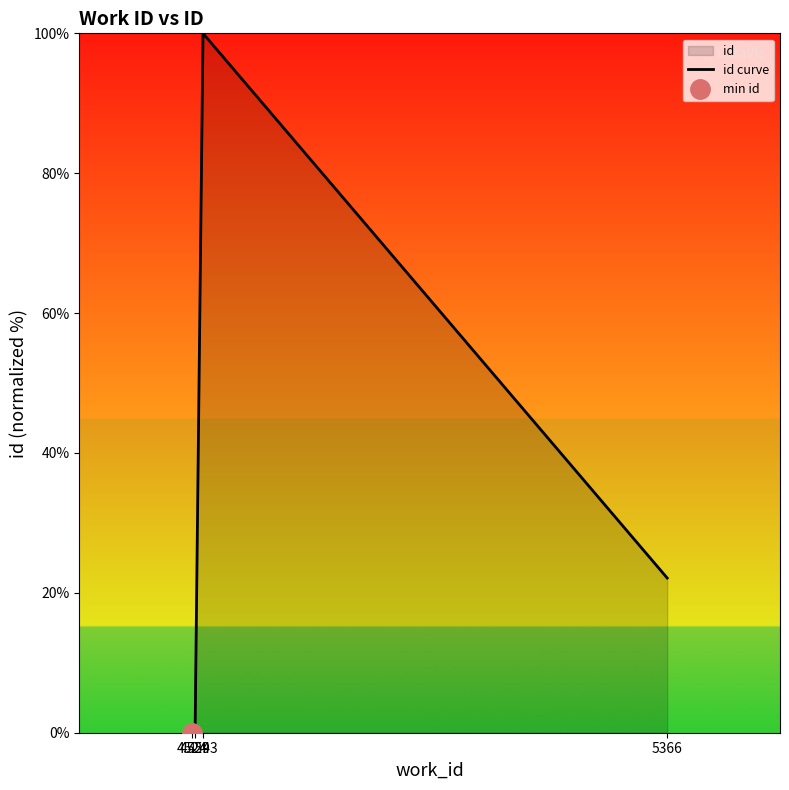

Does the chart display data point markers on the line(s)?

No